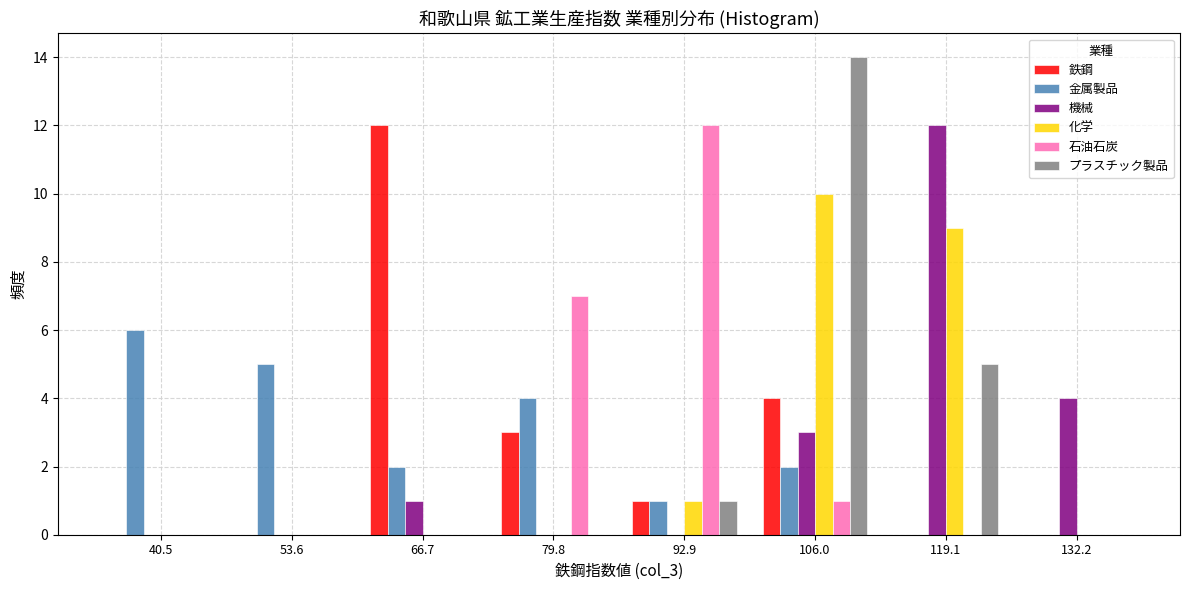

Reading left to right, list every range on the x-axis with the height of the bar of each series over it. Neither the bar edges nor the heights are printed on the chart, so give them approximately, as read against the axes.

34 to 48: 鉄鋼=0	金属製品=6	機械=0	化学=0	石油石炭=0	プラスチック製品=0
48 to 60: 鉄鋼=0	金属製品=5	機械=0	化学=0	石油石炭=0	プラスチック製品=0
60 to 74: 鉄鋼=12	金属製品=2	機械=1	化学=0	石油石炭=0	プラスチック製品=0
74 to 86: 鉄鋼=3	金属製品=4	機械=0	化学=0	石油石炭=7	プラスチック製品=0
86 to 100: 鉄鋼=1	金属製品=1	機械=0	化学=1	石油石炭=12	プラスチック製品=1
100 to 112: 鉄鋼=4	金属製品=2	機械=3	化学=10	石油石炭=1	プラスチック製品=14
112 to 126: 鉄鋼=0	金属製品=0	機械=12	化学=9	石油石炭=0	プラスチック製品=5
126 to 138: 鉄鋼=0	金属製品=0	機械=4	化学=0	石油石炭=0	プラスチック製品=0